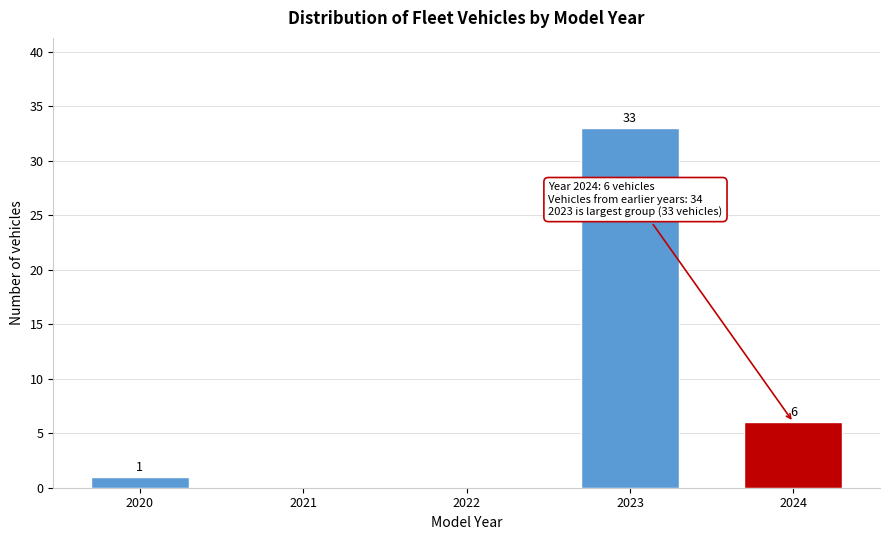

Reading left to right, what are all the values shown in this chart?

2020=1	2021=0	2022=0	2023=33	2024=6